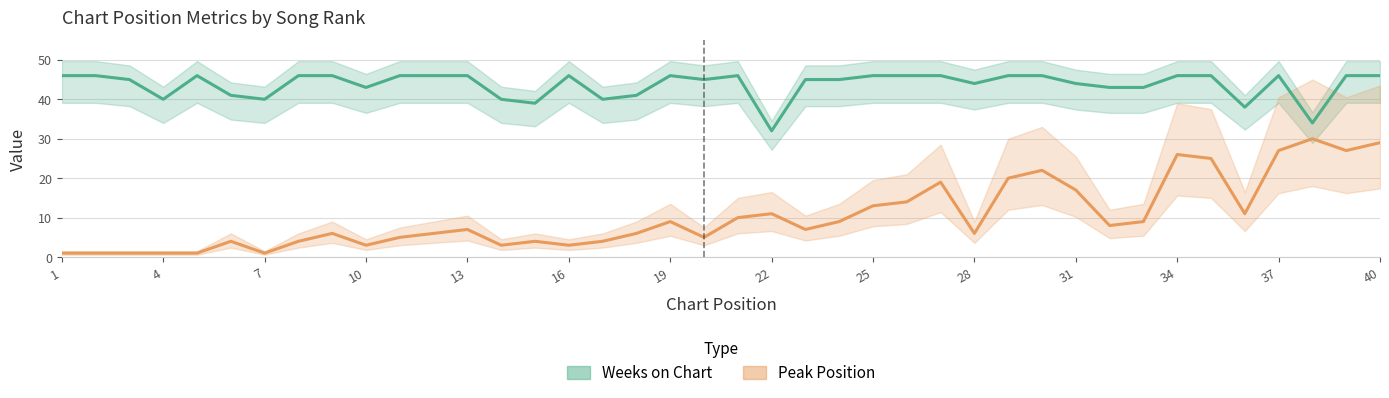

Reading left to right, list all the values displayed in this chart.

Weeks on Chart: 46	46	45	40	46	41	40	46	46	43	46	46	46	40	39	46	40	41	46	45	46	32	45	45	46	46	46	44	46	46	44	43	43	46	46	38	46	34	46	46
Peak Position: 1	1	1	1	1	4	1	4	6	3	5	6	7	3	4	3	4	6	9	5	10	11	7	9	13	14	19	6	20	22	17	8	9	26	25	11	27	30	27	29